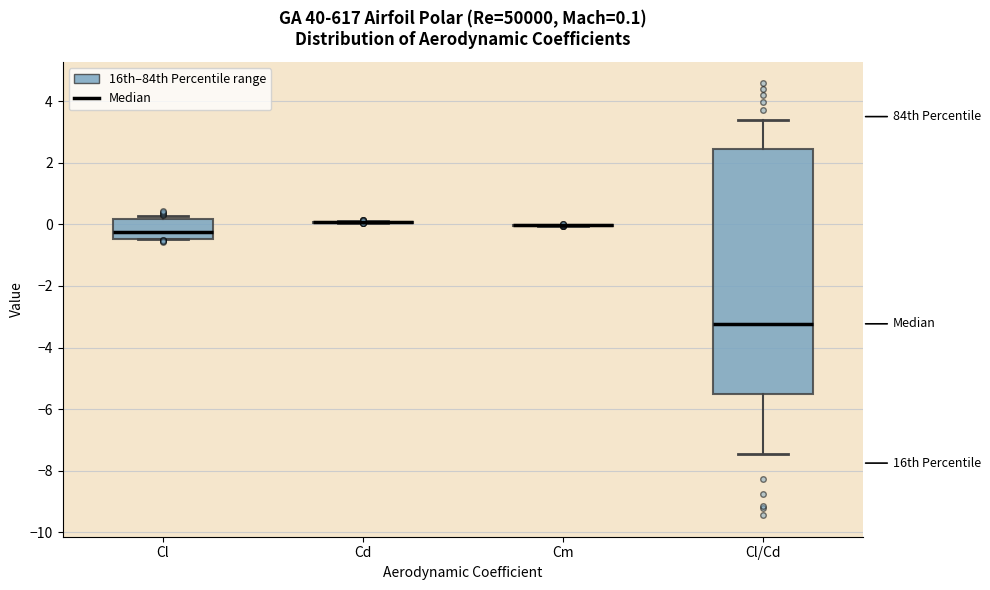

Which box is the tallest, from its lower edge to its upper edge?

Cl/Cd